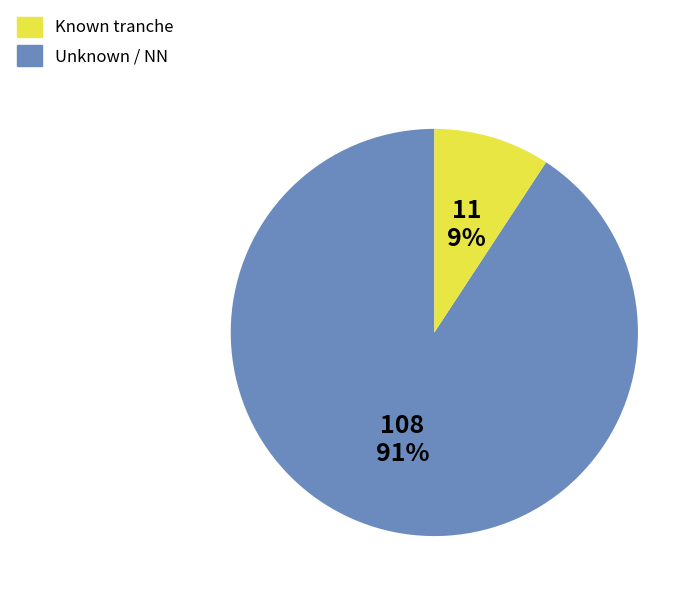

Is there a majority slice in this chart?

Yes